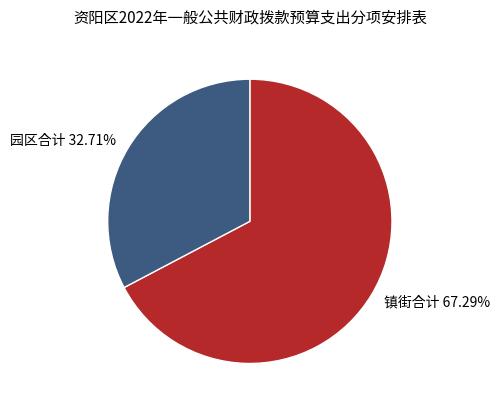

Rank the categories by value from lowest to highest.

园区合计 32.71%, 镇街合计 67.29%